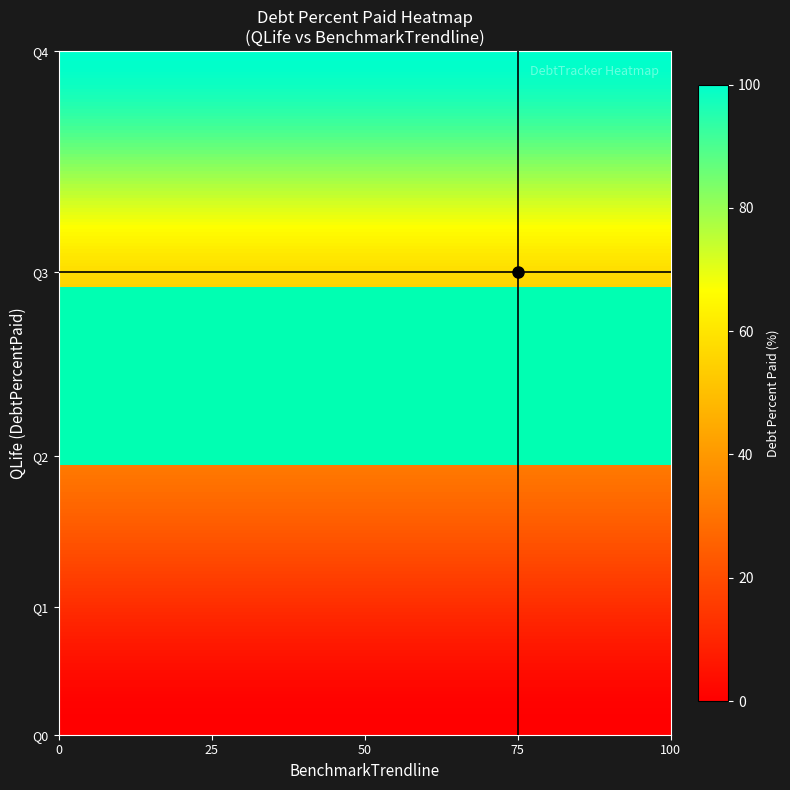

The value of Q4 at 3 is 100.0. True or false?

True